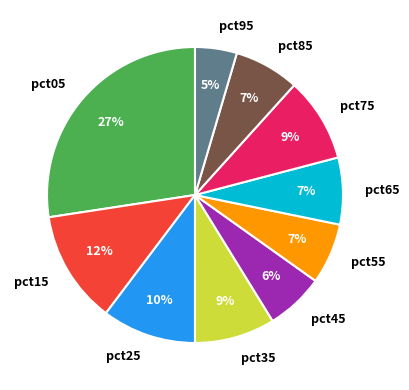

How many slices are in this pie chart?

10